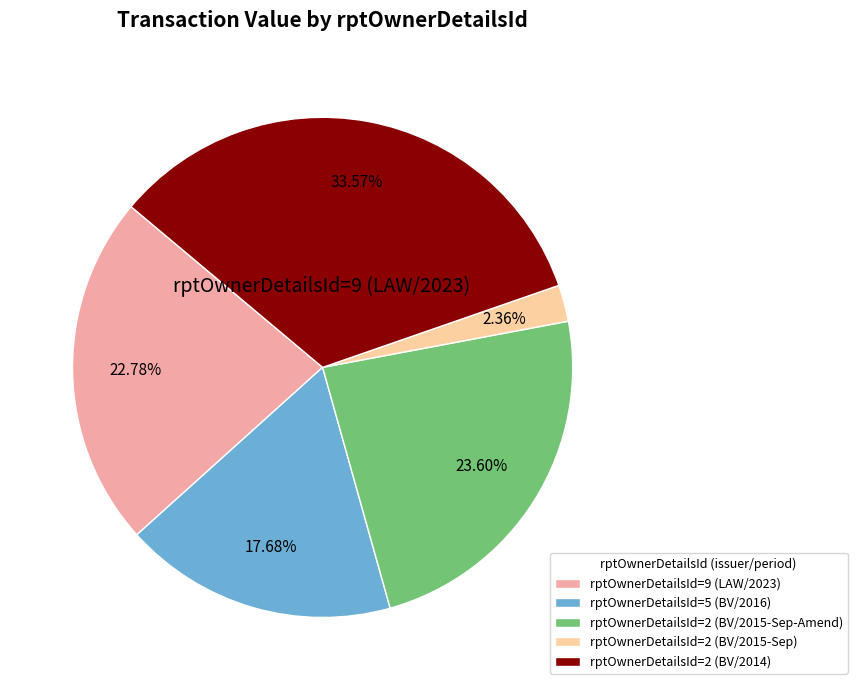

To the nearest percent, what is the difference between the largest and smallest slice percentages?

31%